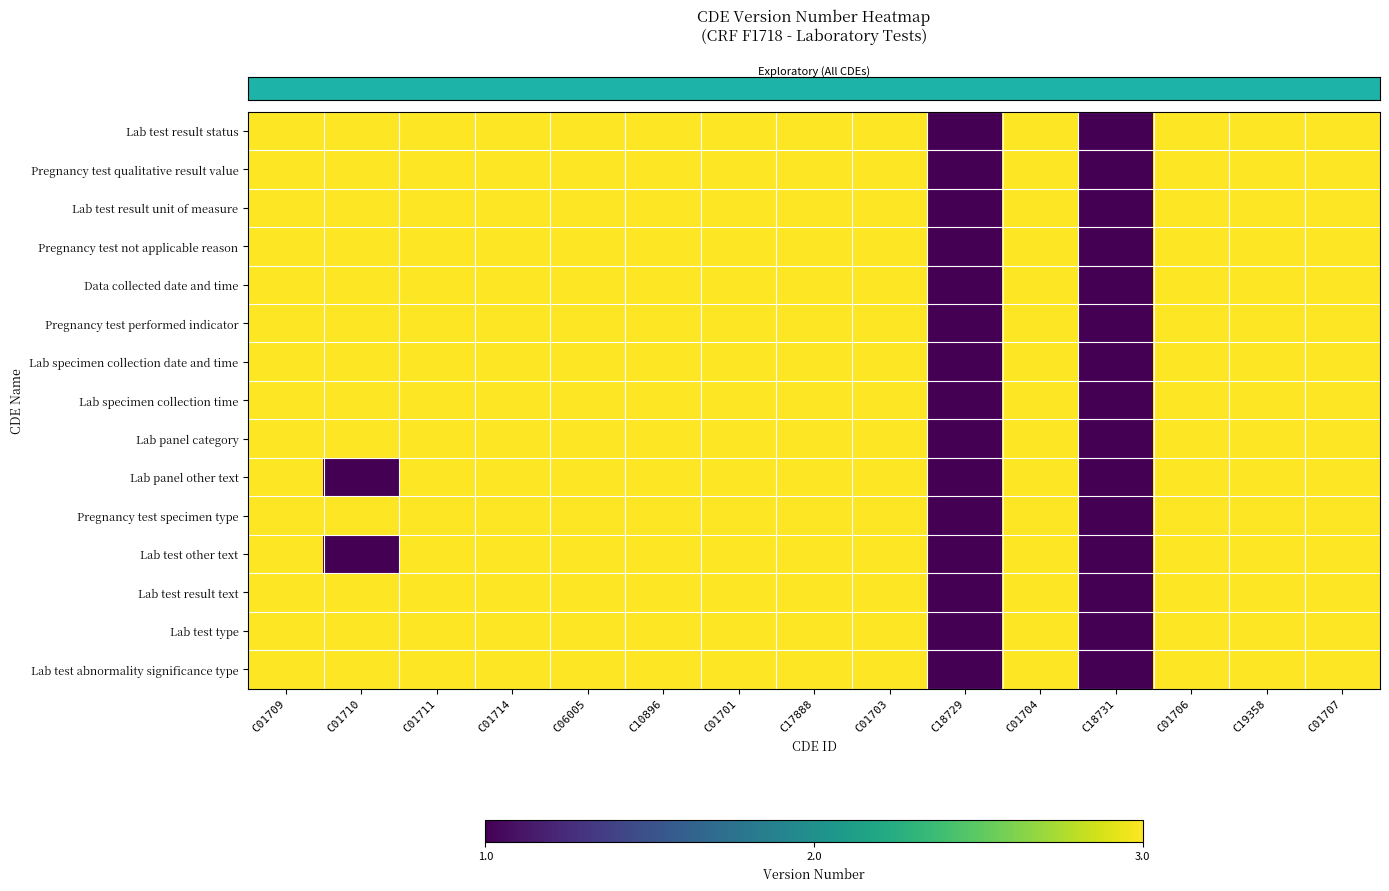

At which category is the sum across all series the highest?

C01709